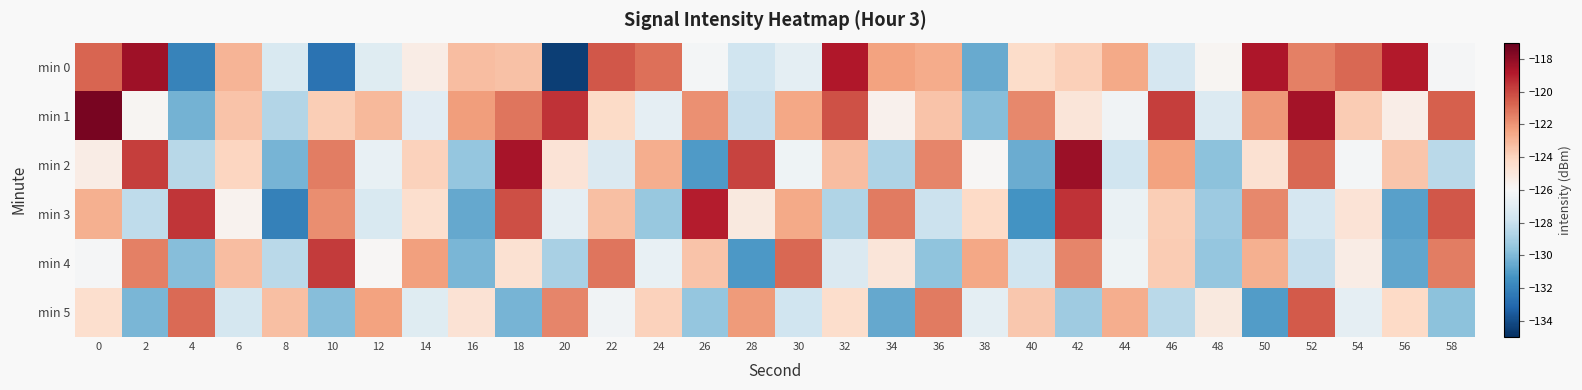

Reading right to left, what are all the values shown in this chart?

min 0: 58=-126.1	56=-118.9	54=-120.8	52=-121.5	50=-118.7	48=-125.8	46=-127.5	44=-122.6	42=-123.9	40=-124.4	38=-130.6	36=-122.7	34=-122.4	32=-118.8	30=-126.8	28=-127.8	26=-126.2	24=-121.0	22=-120.4	20=-134.4	18=-123.4	16=-123.2	14=-125.3	12=-127.1	10=-132.7	8=-127.4	6=-122.9	4=-132.0	2=-118.4	0=-120.7
min 1: 58=-120.6	56=-125.4	54=-123.7	52=-118.5	50=-122.1	48=-127.2	46=-119.8	44=-126.3	42=-124.9	40=-121.7	38=-129.8	36=-123.4	34=-125.6	32=-120.3	30=-122.5	28=-128.1	26=-121.9	24=-126.8	22=-124.3	20=-119.5	18=-121.2	16=-122.2	14=-127.0	12=-123.1	10=-123.8	8=-128.6	6=-123.5	4=-130.2	2=-125.8	0=-117.5
min 2: 58=-128.4	56=-123.5	54=-126.2	52=-120.8	50=-124.6	48=-129.7	46=-122.4	44=-127.8	42=-118.3	40=-130.5	38=-125.9	36=-121.6	34=-128.8	32=-123.2	30=-126.4	28=-119.9	26=-131.1	24=-122.7	22=-127.3	20=-124.8	18=-118.6	16=-129.5	14=-123.9	12=-126.7	10=-121.4	8=-130.2	6=-124.1	4=-128.5	2=-119.8	0=-125.3
min 3: 58=-120.4	56=-130.9	54=-124.8	52=-127.5	50=-121.7	48=-129.3	46=-123.8	44=-126.6	42=-119.5	40=-131.4	38=-124.2	36=-127.9	34=-121.3	32=-128.7	30=-122.6	28=-125.1	26=-118.9	24=-129.4	22=-123.3	20=-126.8	18=-120.2	16=-130.6	14=-124.5	12=-127.4	10=-121.8	8=-132.1	6=-125.7	4=-119.6	2=-128.3	0=-122.8
min 4: 58=-121.4	56=-130.7	54=-125.3	52=-128.1	50=-122.8	48=-129.5	46=-123.7	44=-126.4	42=-121.6	40=-127.8	38=-122.5	36=-129.6	34=-124.9	32=-127.3	30=-120.8	28=-131.2	26=-123.4	24=-126.7	22=-121.2	20=-128.9	18=-124.6	16=-130.1	14=-122.3	12=-125.9	10=-119.7	8=-128.4	6=-123.2	4=-129.8	2=-121.5	0=-126.1
min 5: 58=-129.7	56=-124.2	54=-126.8	52=-120.5	50=-131.0	48=-125.1	46=-128.4	44=-122.7	42=-129.2	40=-123.6	38=-126.9	36=-121.3	34=-130.6	32=-124.4	30=-127.8	28=-122.2	26=-129.5	24=-123.9	22=-126.3	20=-121.6	18=-130.2	16=-124.7	14=-127.1	12=-122.4	10=-129.8	8=-123.3	6=-127.6	4=-120.9	2=-130.1	0=-124.5